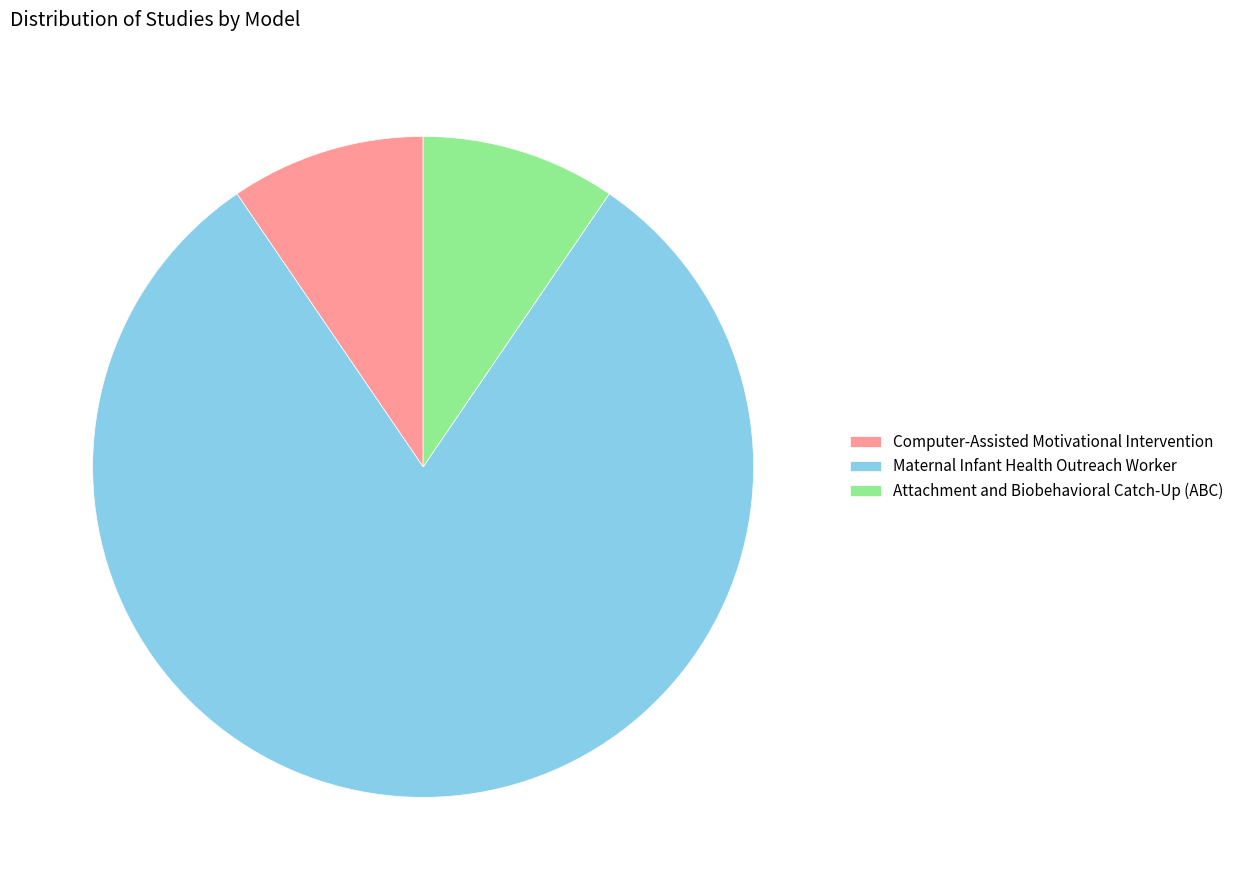

Which has a higher value, Maternal Infant Health Outreach Worker or Computer-Assisted Motivational Intervention?

Maternal Infant Health Outreach Worker